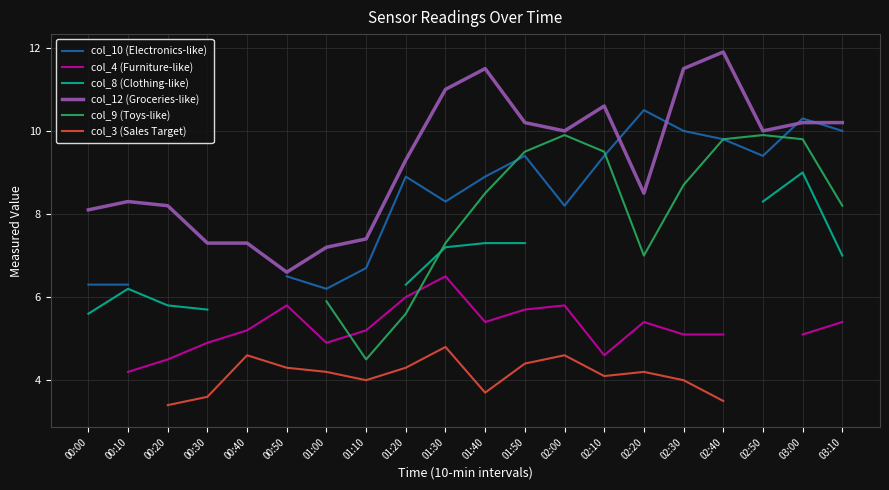

The value of col_12 (Groceries-like) at 00:30 is 7.3. True or false?

True